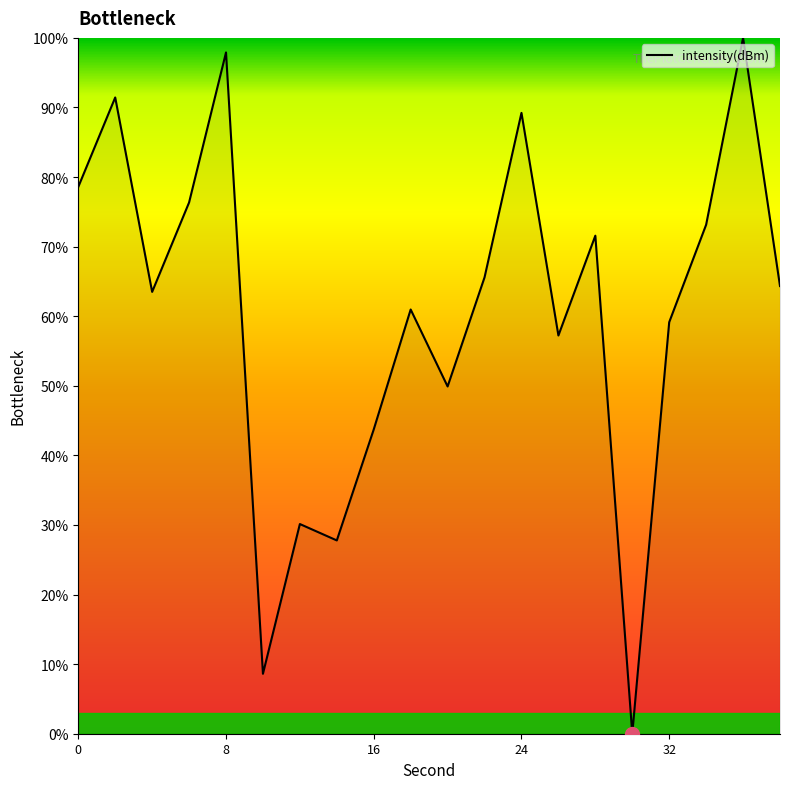

What is the difference between the maximum and minimum values?

100.0